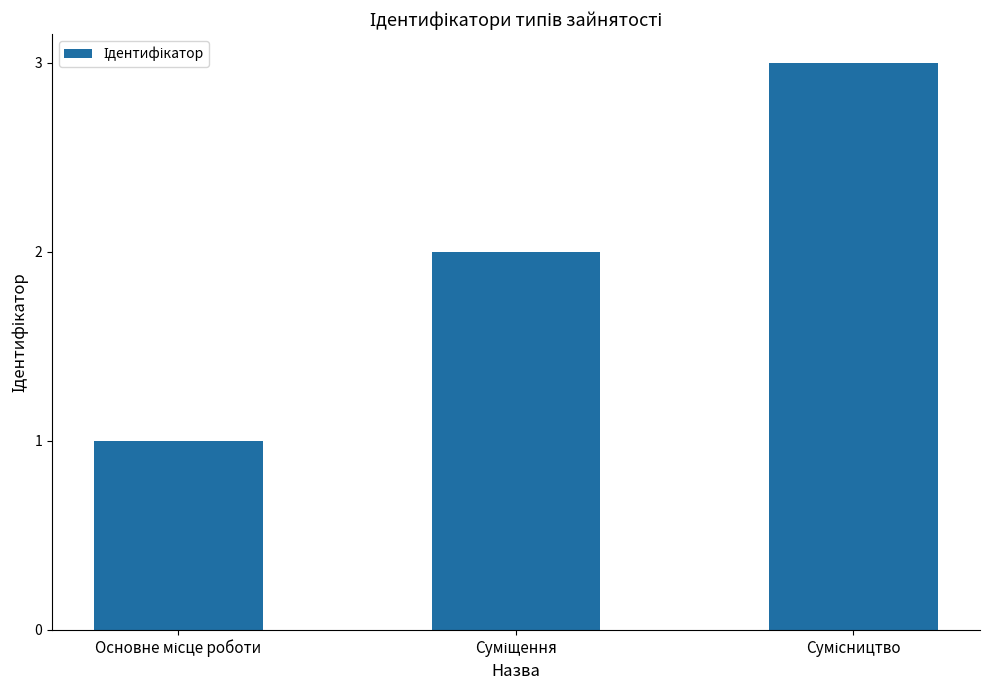

Count the values in the range 1 to 3.

3